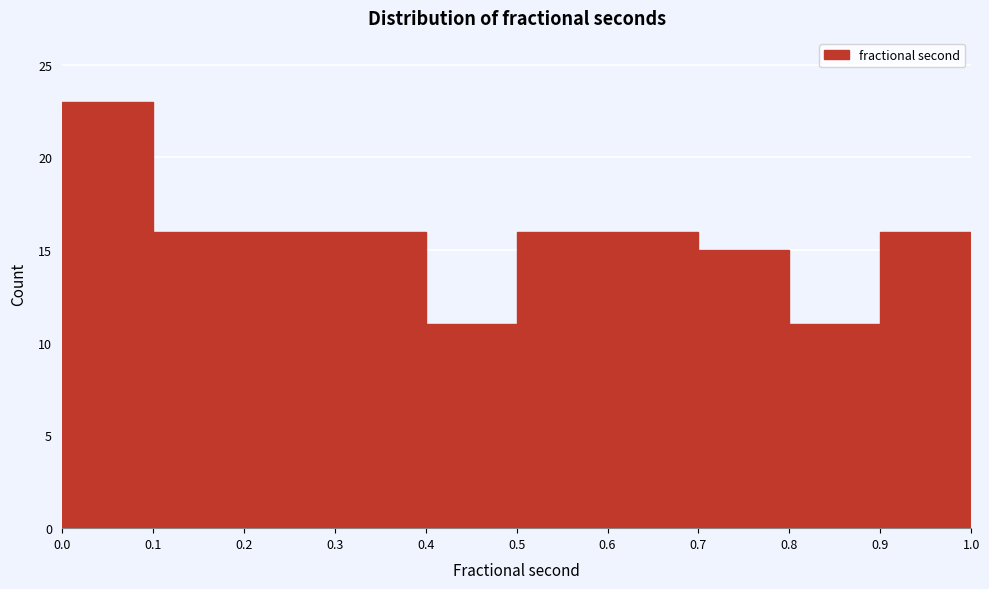

Reading left to right, transcribe this chart: for each bar, give the range it covers on the x-axis and its height. The values are not printed on the chart, so give them approximately, as read against the axis.

0.0 to 0.1: 23
0.1 to 0.2: 16
0.2 to 0.3: 16
0.3 to 0.4: 16
0.4 to 0.5: 11
0.5 to 0.6: 16
0.6 to 0.7: 16
0.7 to 0.8: 15
0.8 to 0.9: 11
0.9 to 1.0: 16